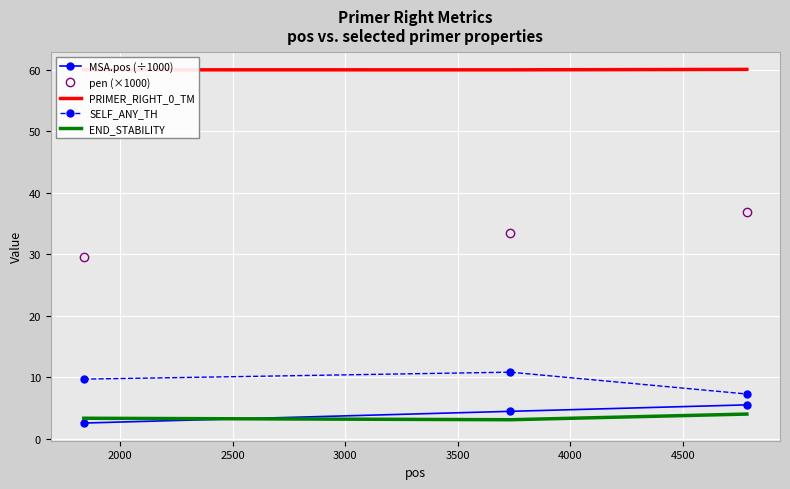

What is the highest value of the END_STABILITY series?

4.0